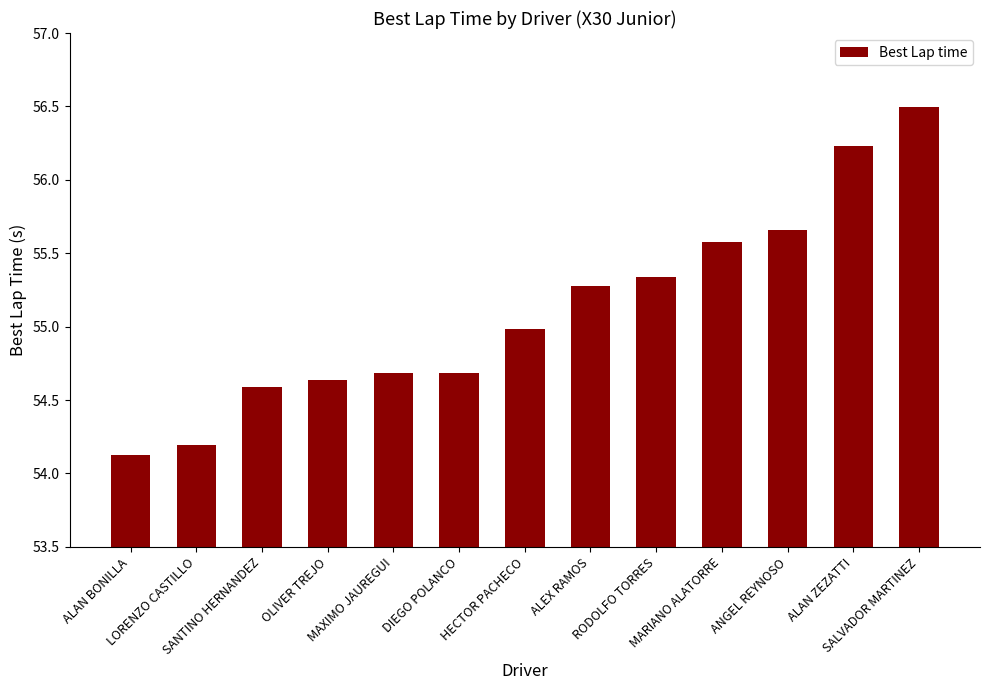

What is the average value?

55.1